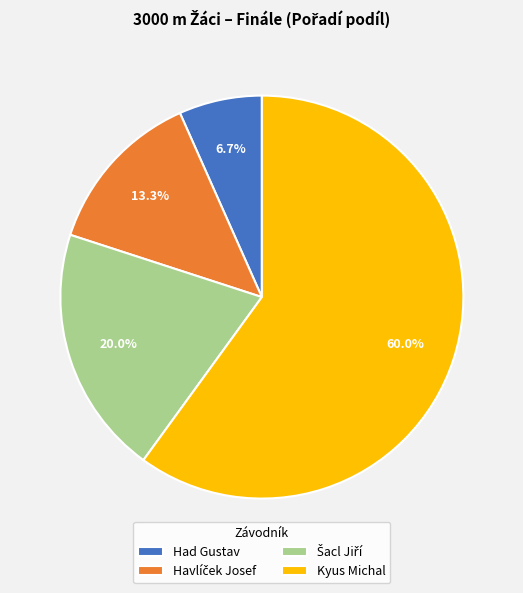

To the nearest percent, what is the average slice percentage?

25%